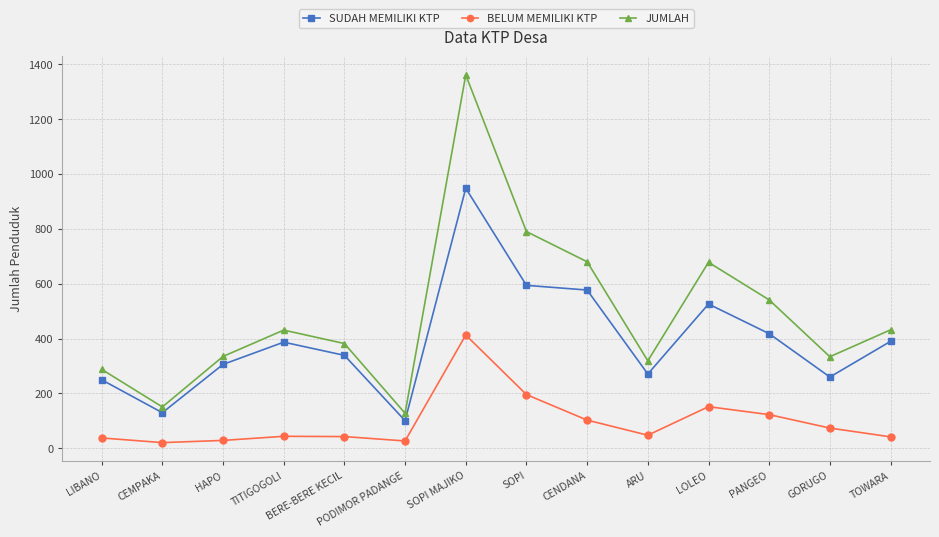

What position from the left is SOPI?

8